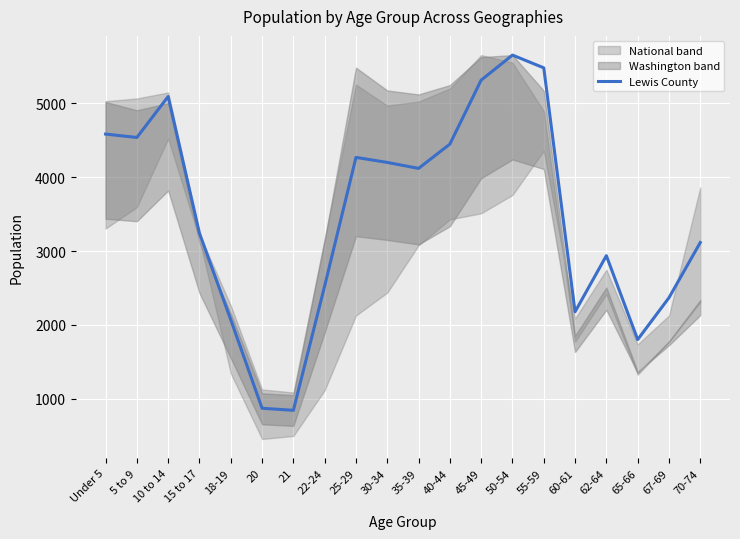

Rank the categories by value from lowest to highest.

21, 20, 65-66, 18-19, 60-61, 67-69, 22-24, 62-64, 70-74, 15 to 17, 35-39, 30-34, 25-29, 40-44, 5 to 9, Under 5, 10 to 14, 45-49, 55-59, 50-54